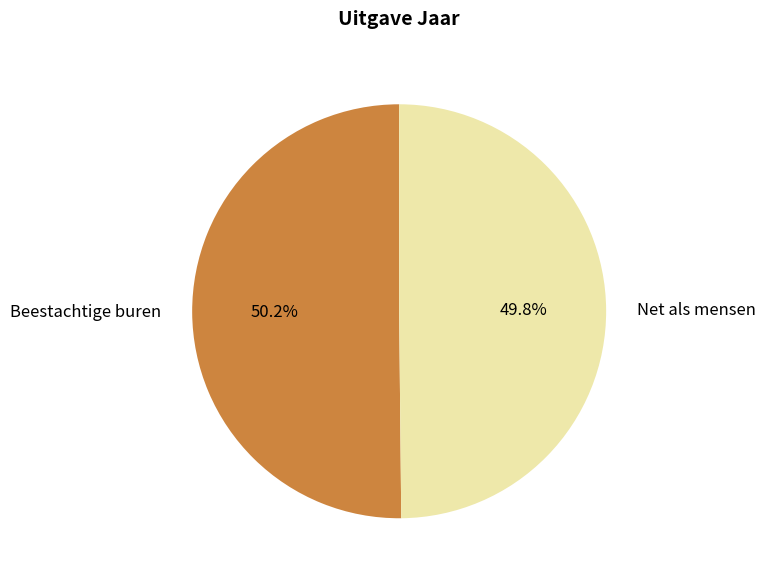

To the nearest percent, what portion does Beestachtige buren represent?

50%